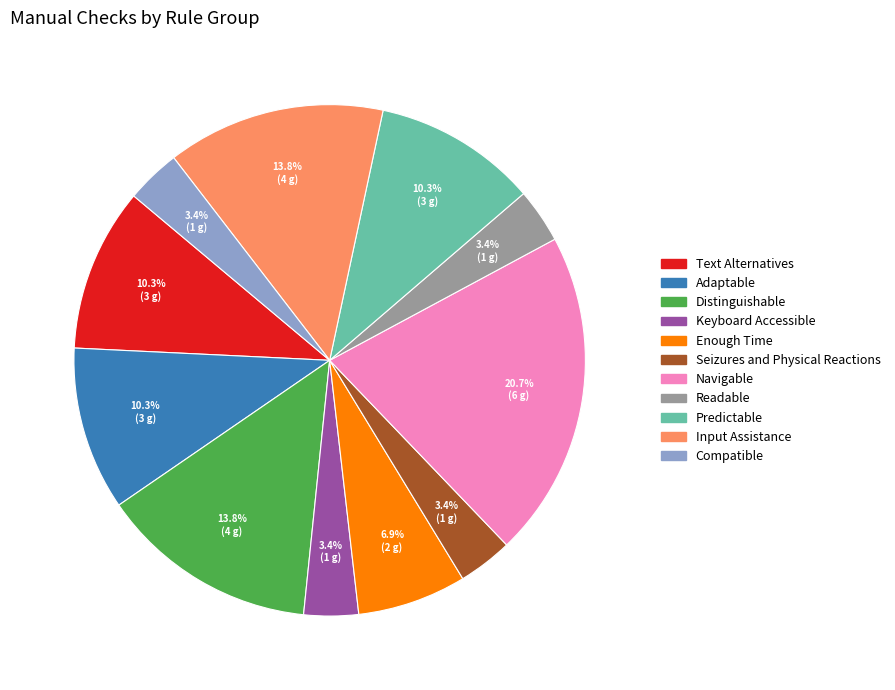

Does Input Assistance represent more than half of the total?

No